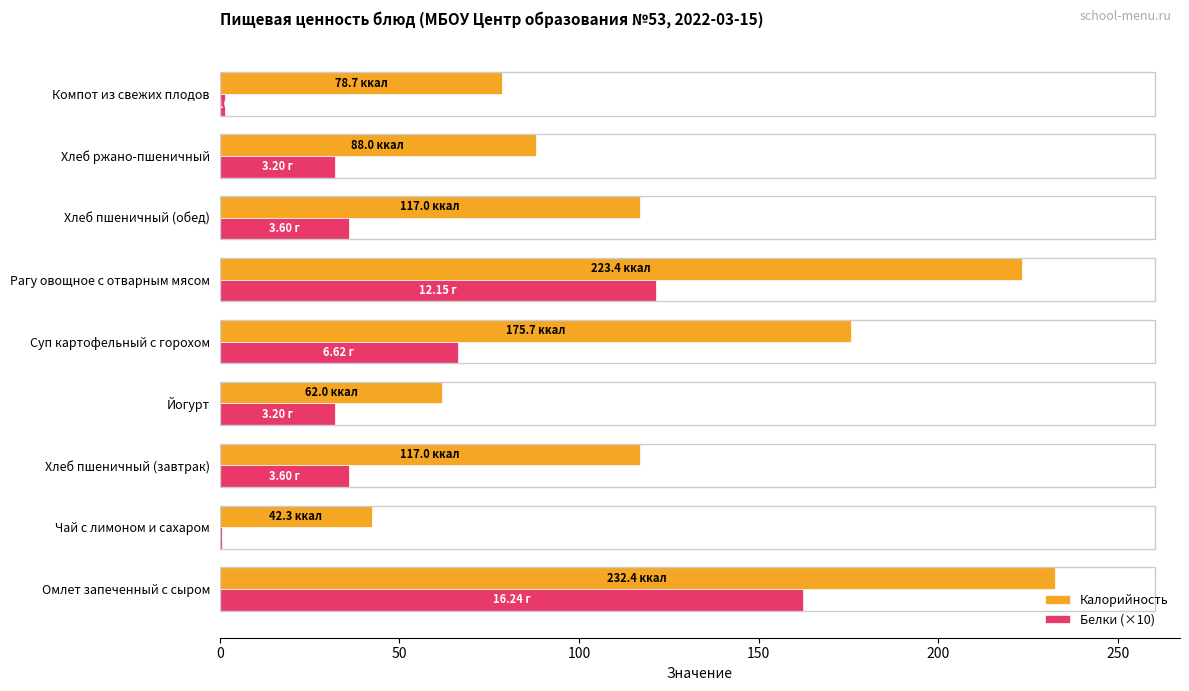

Is the value of Белки (×10) at Компот из свежих плодов greater than the value of Калорийность at Йогурт?

No